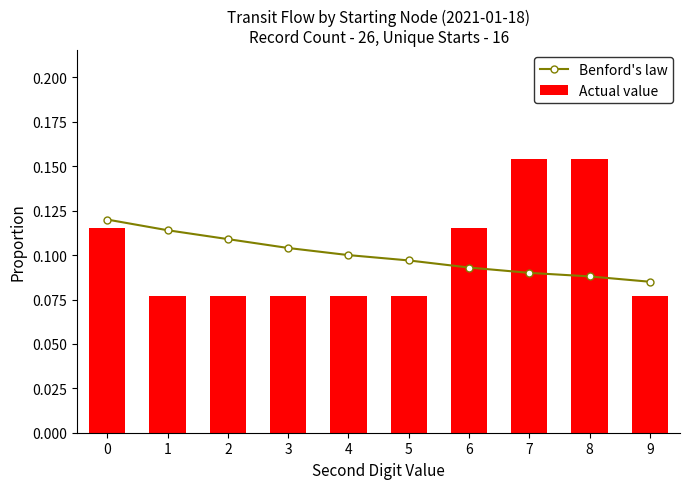

Are the bars horizontal?

No